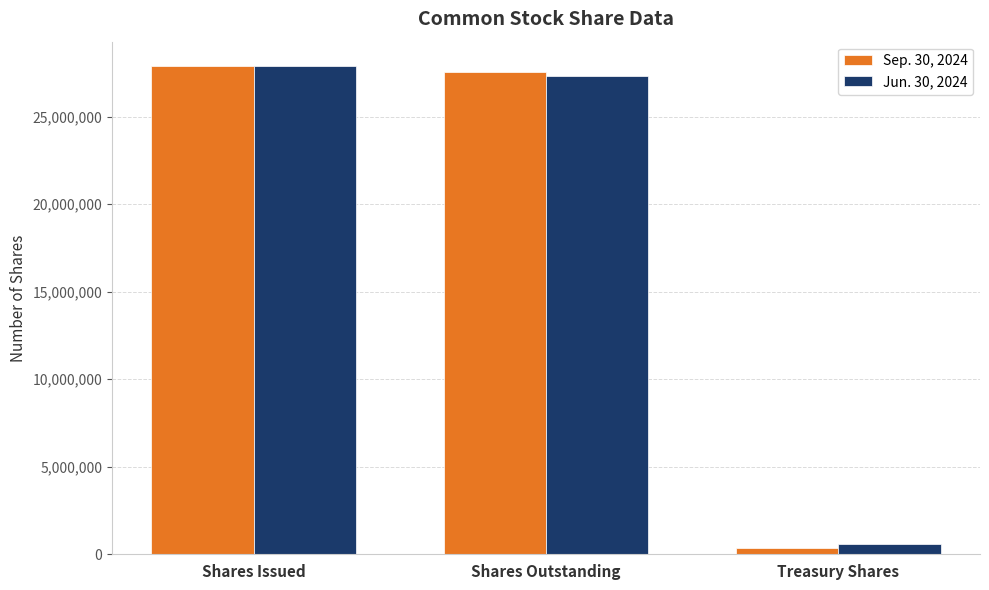

True or false: Sep. 30, 2024 has a value of 47504045 at Shares Outstanding.

False